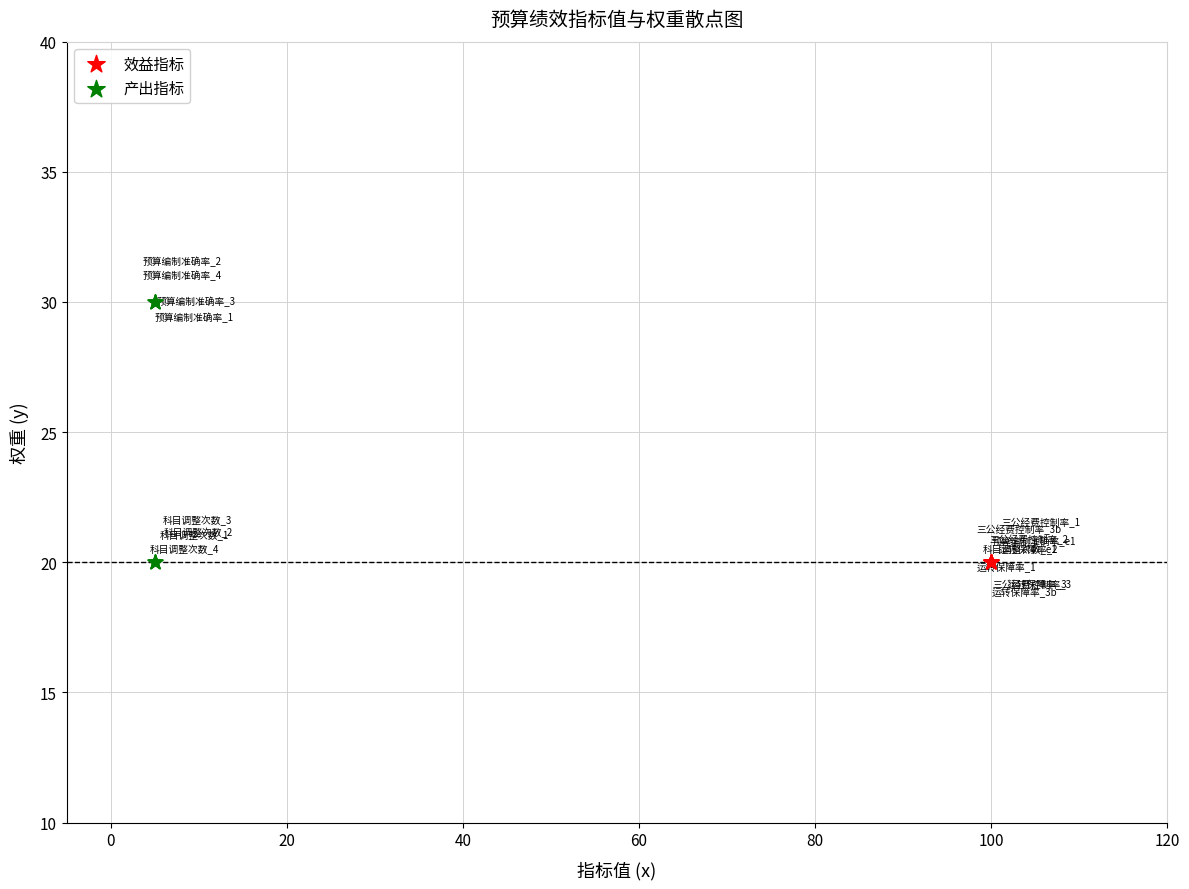

Which series contains the highest Y value?

产出指标